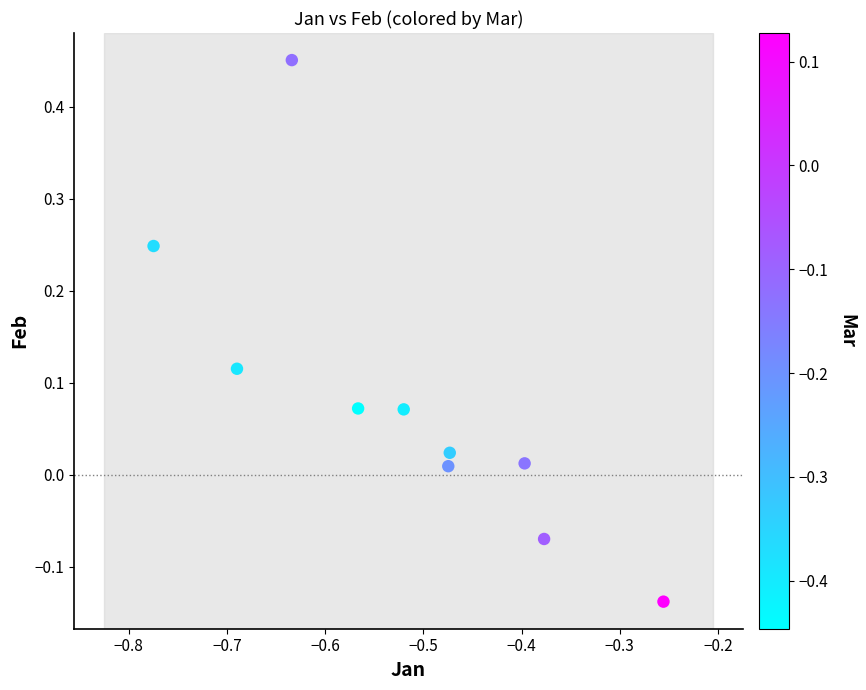

What is the average X value?

-0.5